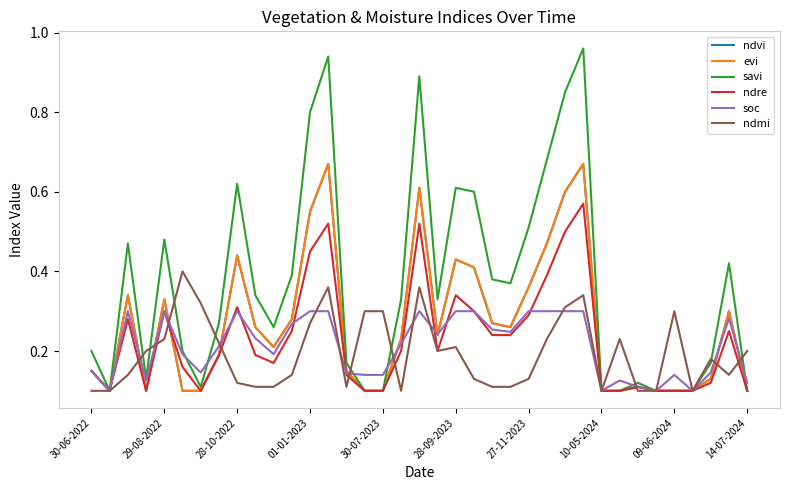

Count the ndvi values in the range 0 to 1.

37